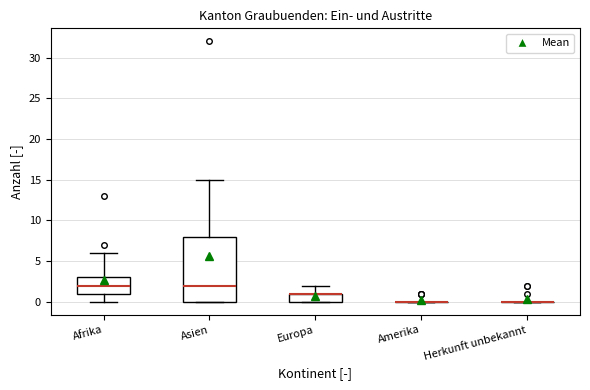

Reading left to right, transcribe this box plot: for each box, give where its median line is, the range the box spans, and where its two whiskers end, as read against the y-axis. The values are not printed on the chart, so give them approximately, as read against the axis.

Afrika: median 2, box 1 to 3, whiskers 0 to 6
Asien: median 2, box 0 to 8, whiskers 0 to 15
Europa: median 1 (drawn on the box's upper edge), box 0 to 1, whiskers 0 to 2
Amerika: box collapsed to a line at 0, whiskers 0 to 0
Herkunft unbekannt: box collapsed to a line at 0, whiskers 0 to 0